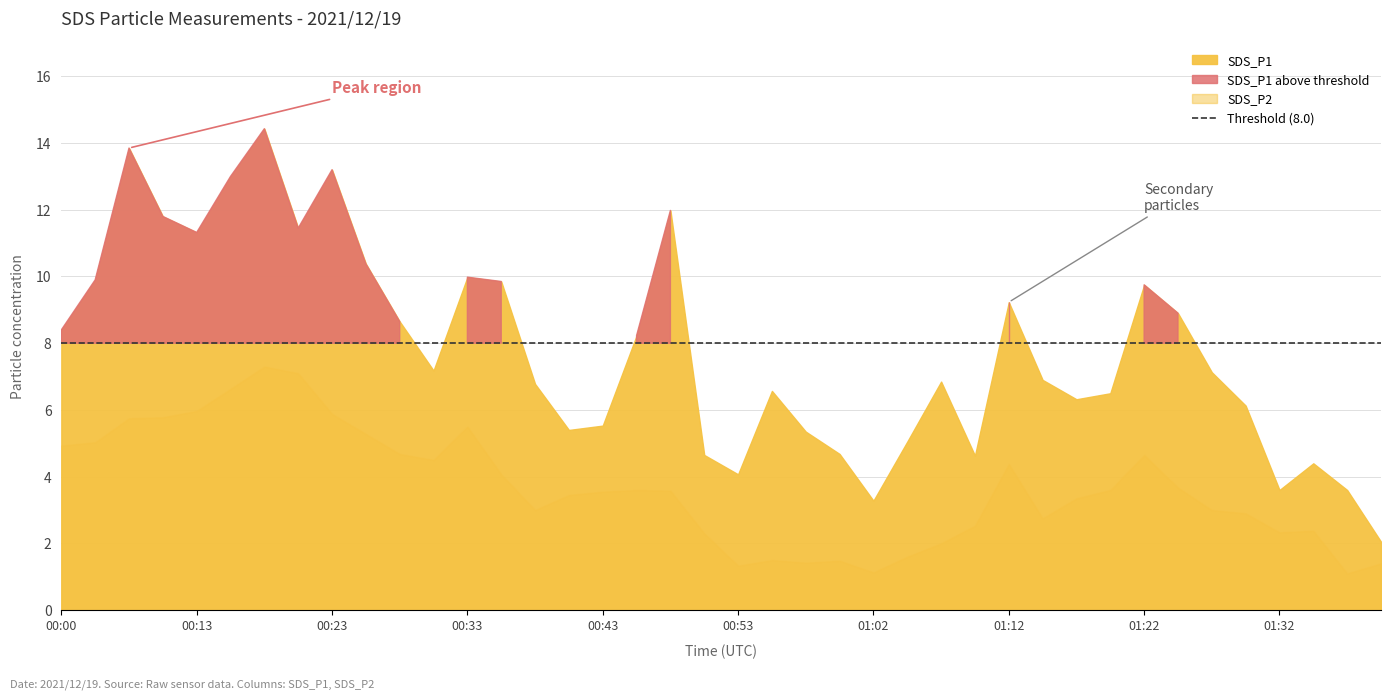

What is the greatest value displayed?

14.4